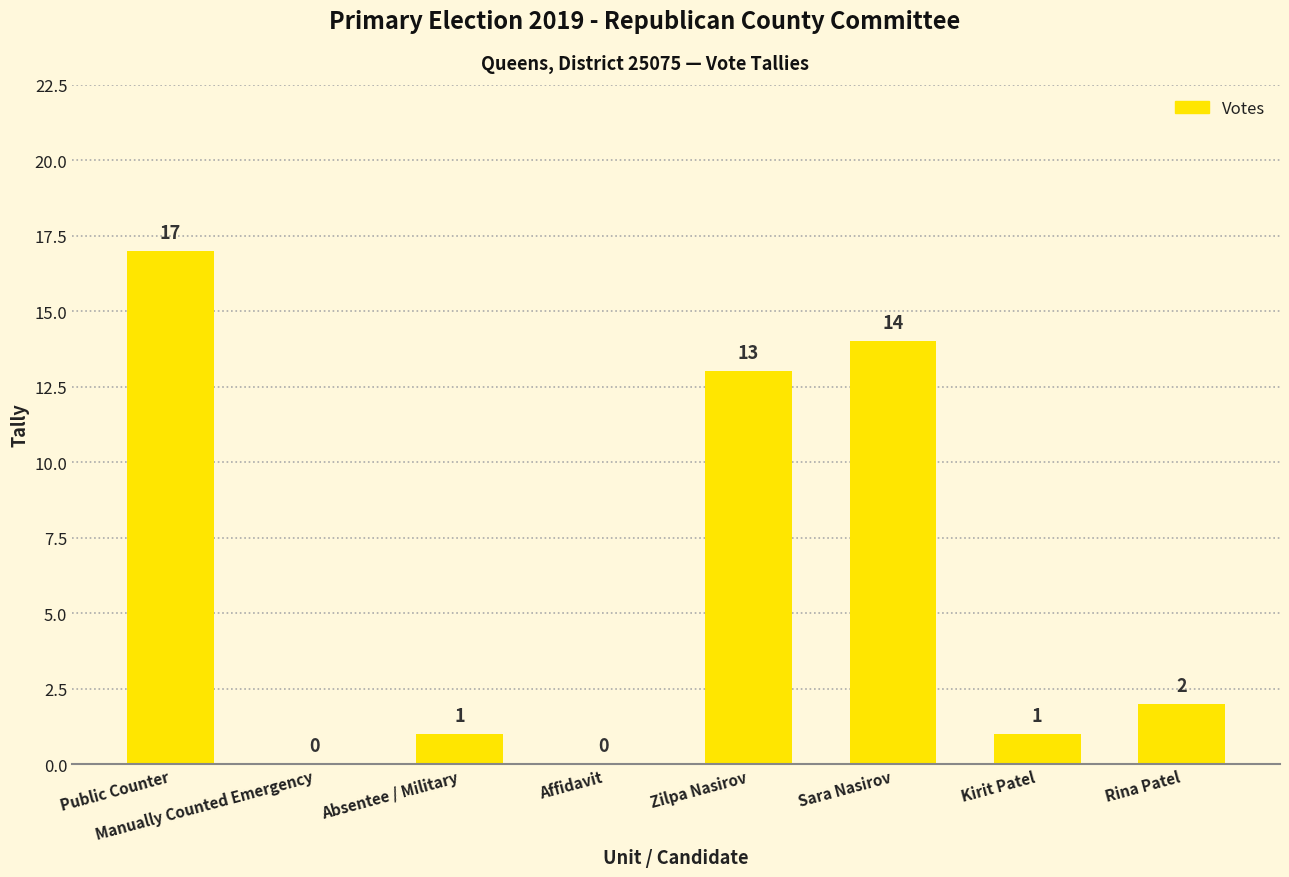

True or false: the data shows 2 at Absentee / Military.

False